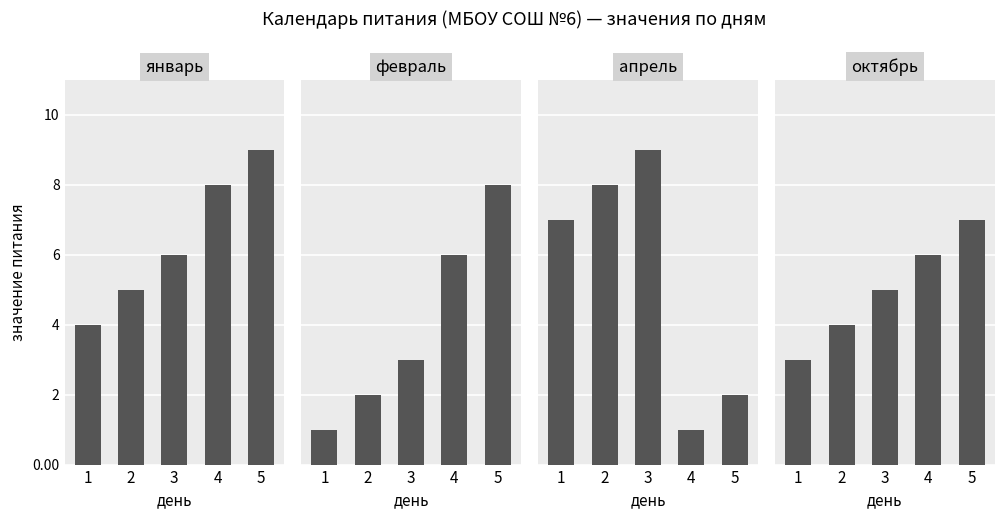

Reading left to right, list all the values displayed in this chart.

январь: 4	5	6	8	9
февраль: 1	2	3	6	8
апрель: 7	8	9	1	2
октябрь: 3	4	5	6	7